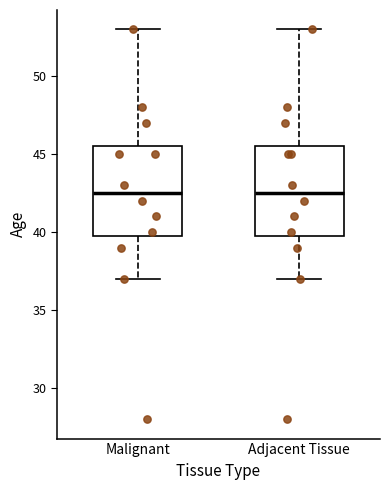

Reading left to right, read every box against the y-axis: the position of its median line, the range the box covers, and the ends of its whiskers. The values are not printed on the chart, so give them approximately, as read against the axis.

Malignant: median 42.5, box 40.0 to 45.5, whiskers 37.0 to 53.0
Adjacent Tissue: median 42.5, box 40.0 to 45.5, whiskers 37.0 to 53.0